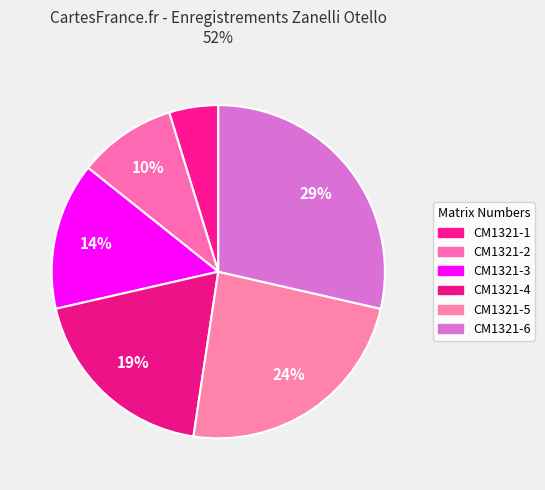

Approximately how many times larger is the value at CM1321-1 compared to CM1321-6?

0.2